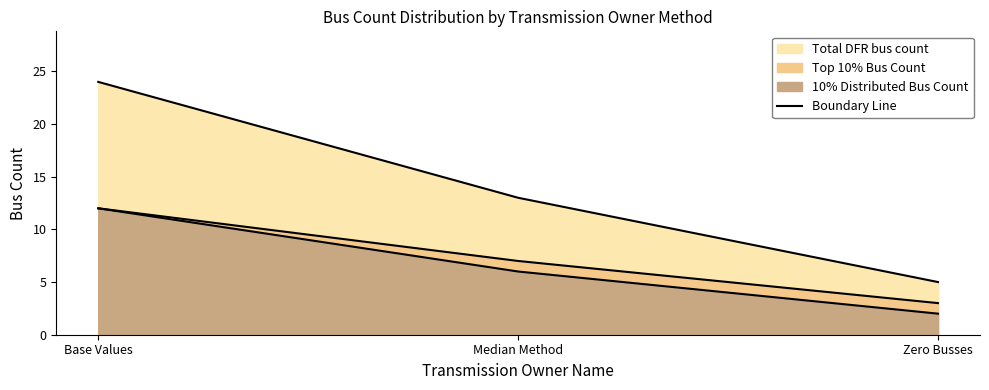

Reading right to left, extract all data points from this chart.

Zero Busses=2	Median Method=6	Base Values=12